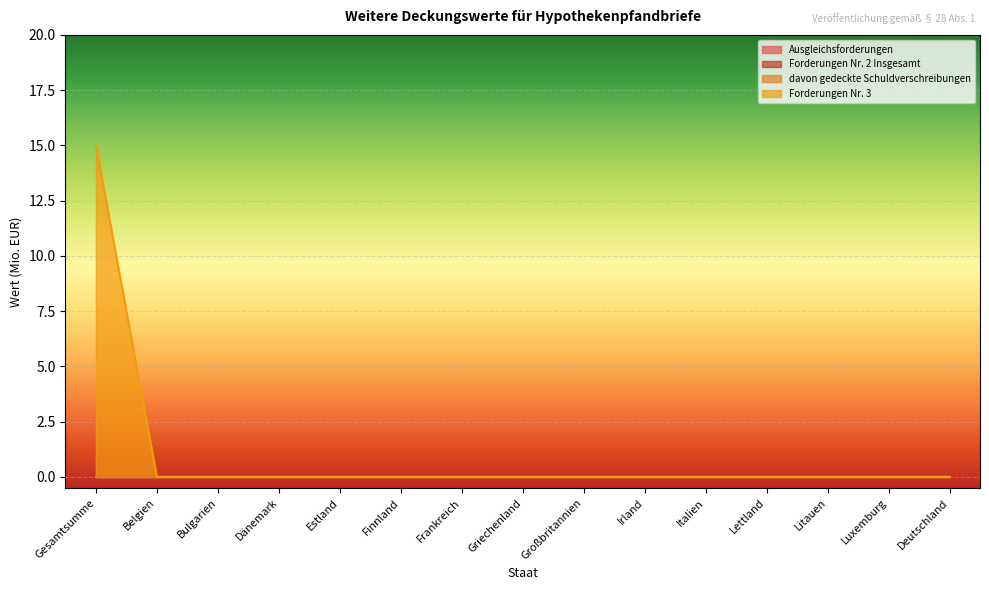

Count the number of data series in this chart.

4